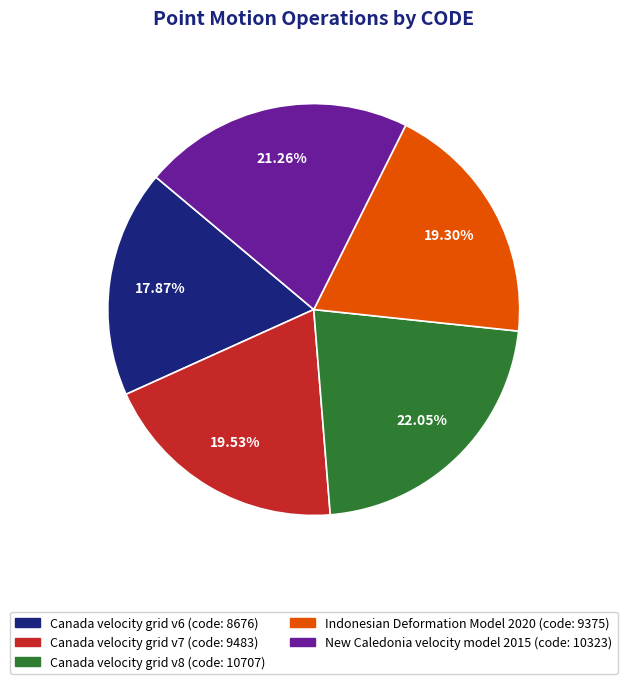

Do Canada velocity grid v8 and Canada velocity grid v7 together represent more than half of the pie?

No